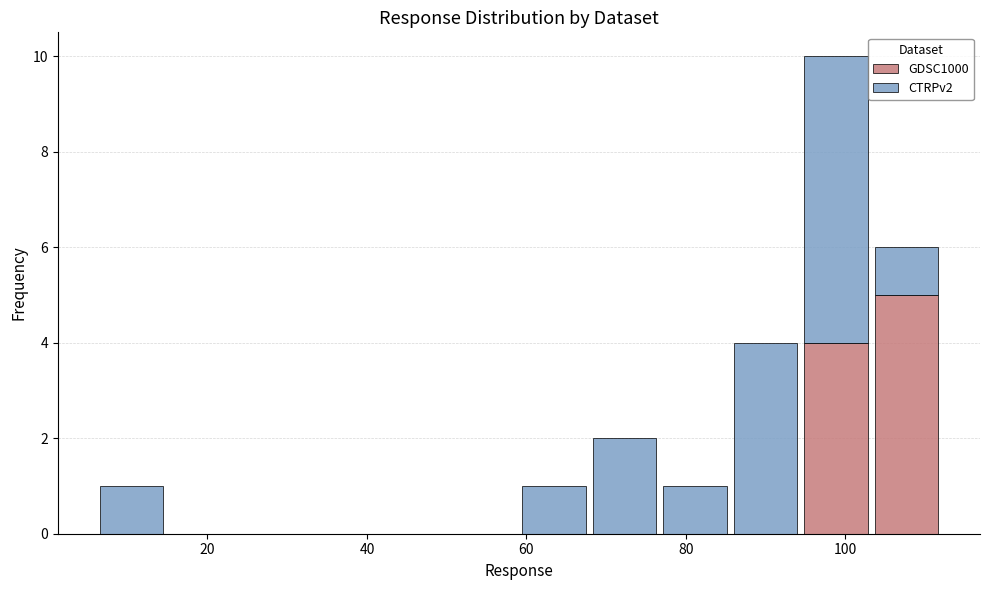

Reading left to right, transcribe this chart: for each stacked bar, give the range it covers on the x-axis and its total height. Neither the bar edges nor the heights are printed on the chart, so give them approximately, as read against the axes.

6 to 14: 1
14 to 24: 0
24 to 32: 0
32 to 42: 0
42 to 50: 0
50 to 60: 0
60 to 68: 1
68 to 76: 2
76 to 86: 1
86 to 94: 4
94 to 104: 10
104 to 112: 6